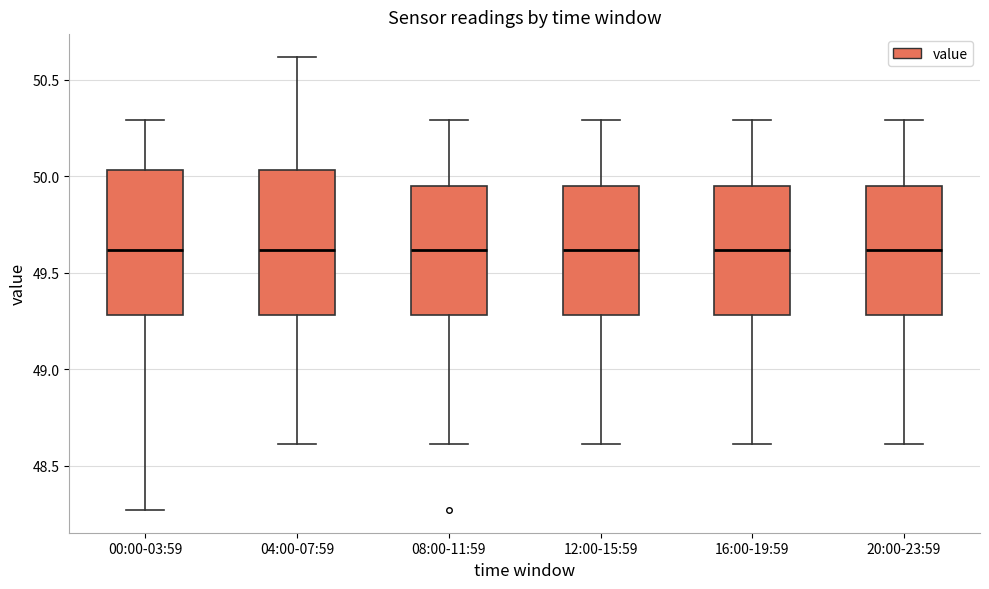

Where does the lower whisker of the box for 12:00-15:59 end on the y-axis? The values are not printed on the chart, so give them approximately, as read against the axis.

48.60